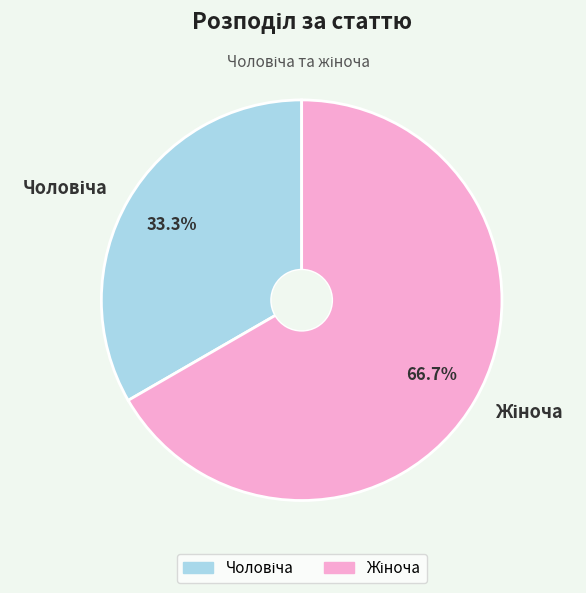

Is there a majority slice in this chart?

Yes